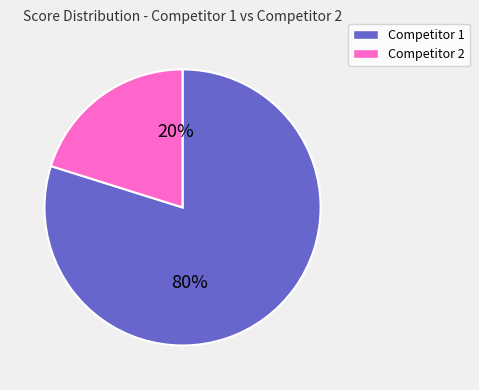

How many slices are in this pie chart?

2